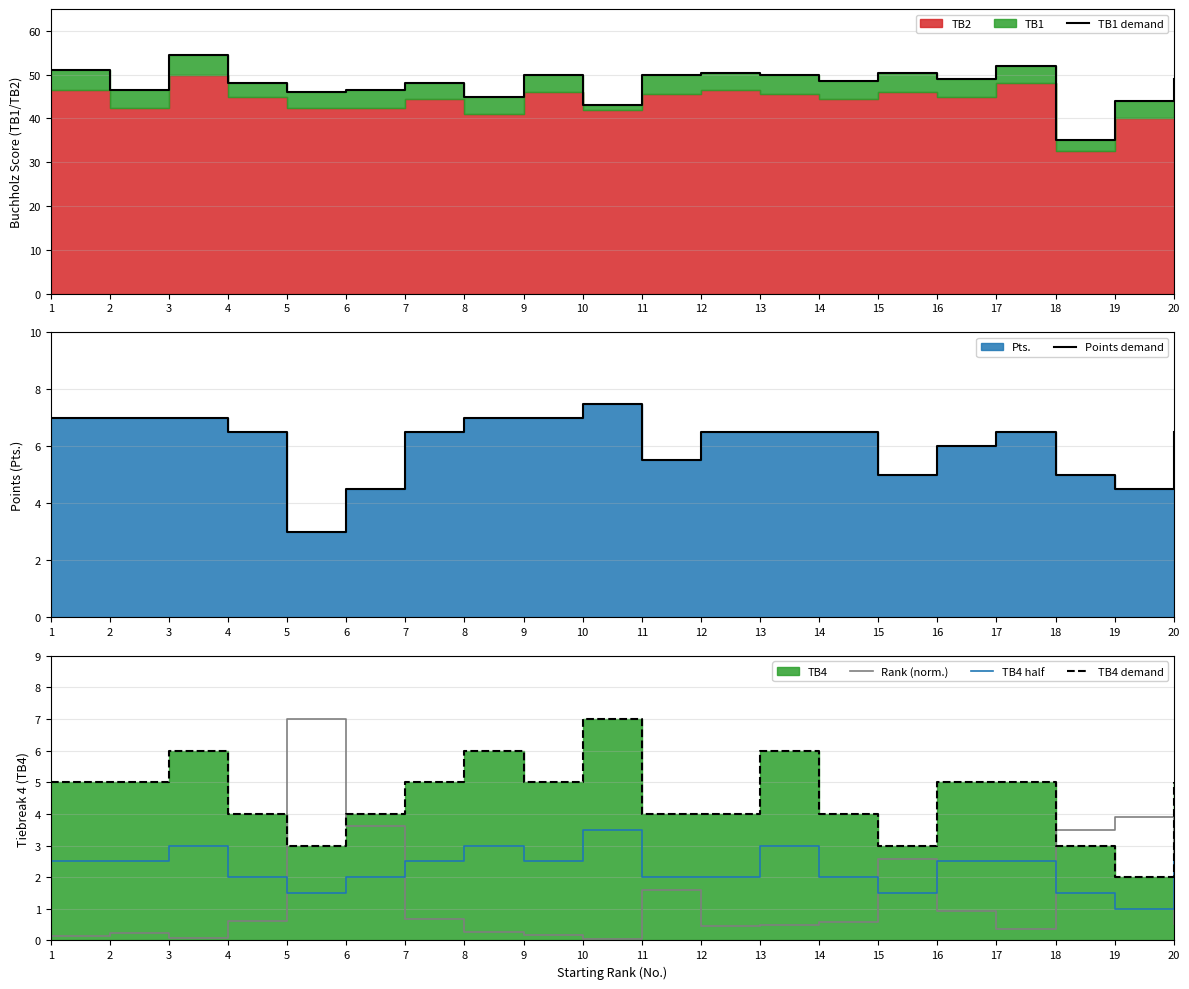

Reading left to right, list all the values displayed in this chart.

TB1 demand: 51.0	46.5	54.5	48.0	46.0	46.5	48.0	45.0	50.0	43.0	50.0	50.5	50.0	48.5	50.5	49.0	52.0	35.0	44.0	49.0
Points demand: 7.0	7.0	7.0	6.5	3.0	4.5	6.5	7.0	7.0	7.5	5.5	6.5	6.5	6.5	5.0	6.0	6.5	5.0	4.5	6.5
Rank (norm.): 0.1	0.2	0.1	0.6	7.0	3.6	0.7	0.3	0.2	0.0	1.6	0.4	0.5	0.6	2.6	0.9	0.4	3.5	3.9	0.5
TB4 half: 2.5	2.5	3.0	2.0	1.5	2.0	2.5	3.0	2.5	3.5	2.0	2.0	3.0	2.0	1.5	2.5	2.5	1.5	1.0	2.5
TB4 demand: 5.0	5.0	6.0	4.0	3.0	4.0	5.0	6.0	5.0	7.0	4.0	4.0	6.0	4.0	3.0	5.0	5.0	3.0	2.0	5.0